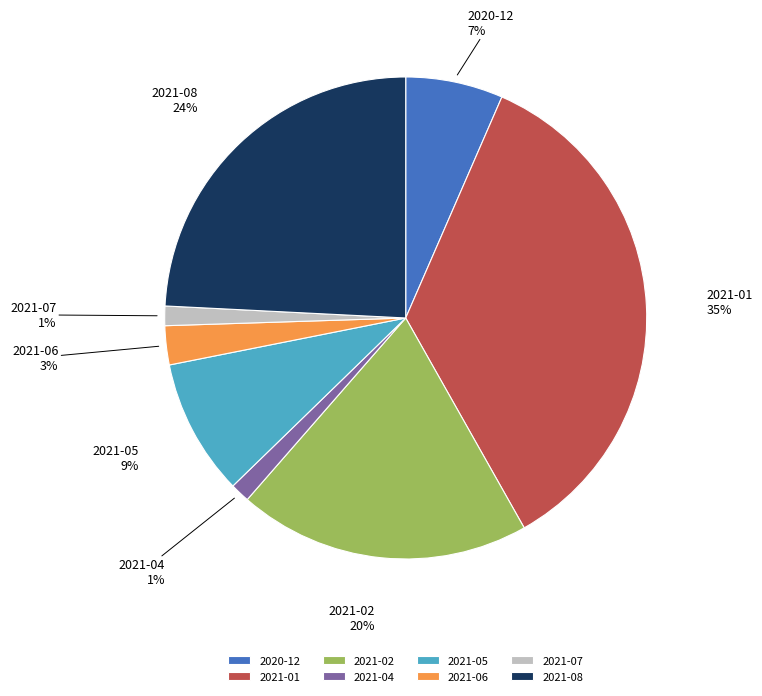

What is the largest slice in the pie chart?

2021-01